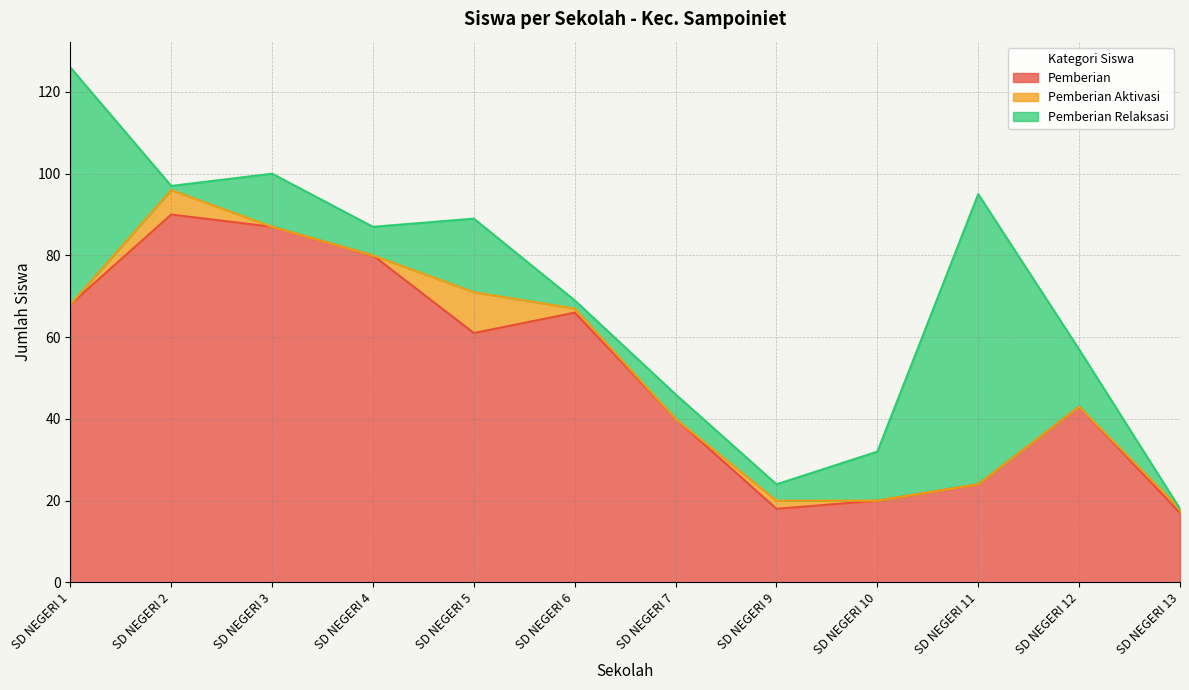

What is the value of the Pemberian Aktivasi point at the 6th from the left?

1